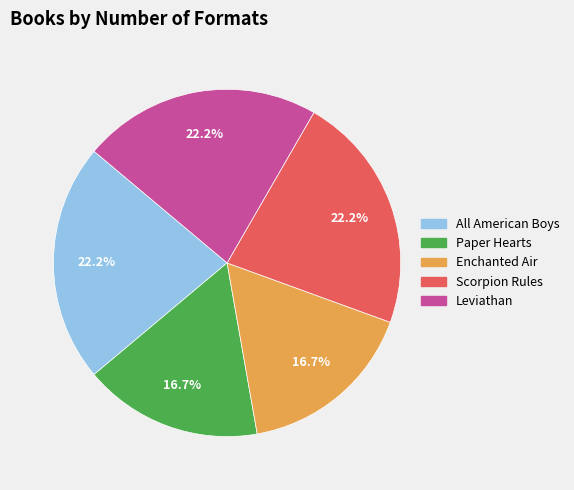

Count the number of slices in the pie.

5